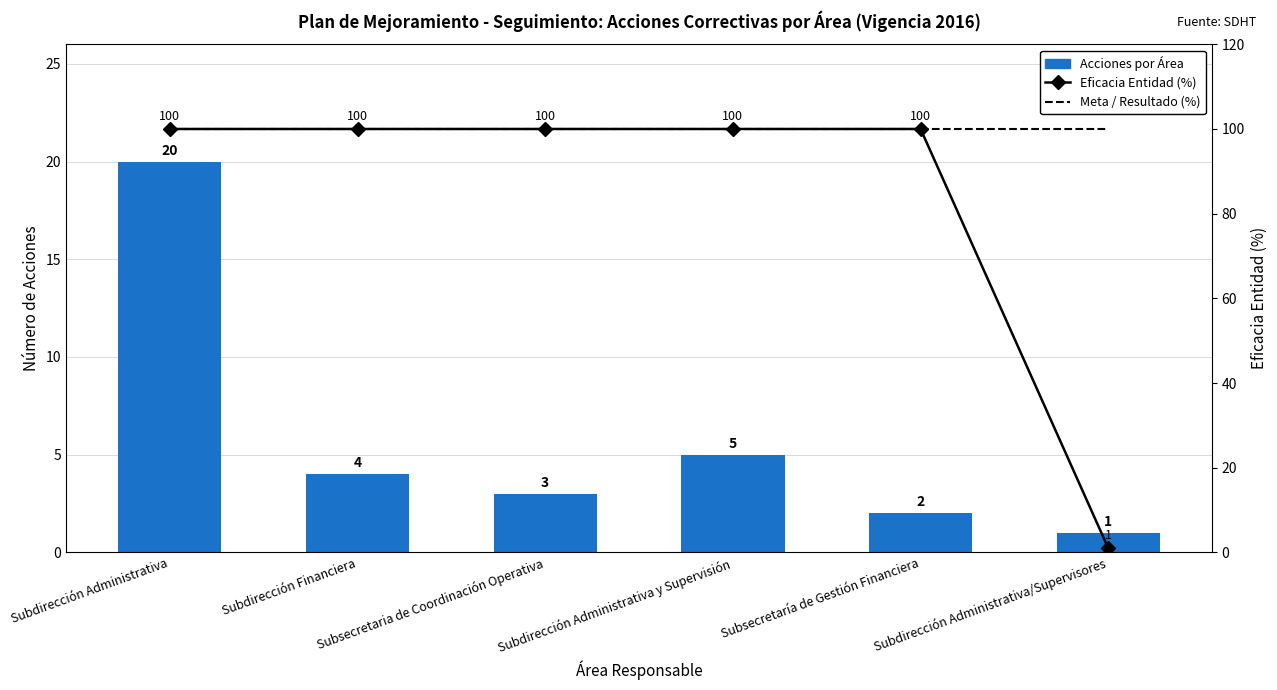

What is the average value of the Meta / Resultado (%) series?

100